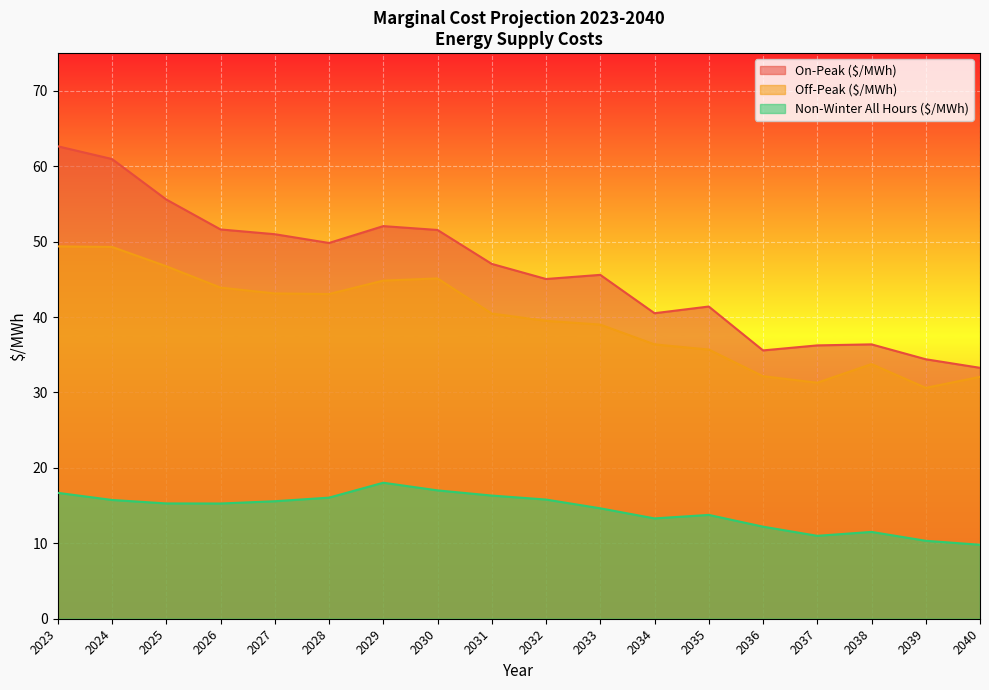

How many lines are shown in the chart?

3